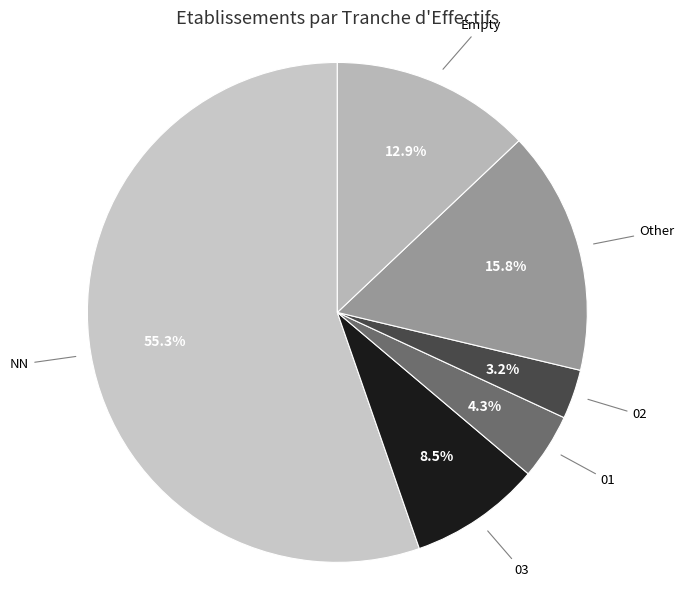

How many slices are in this pie chart?

6